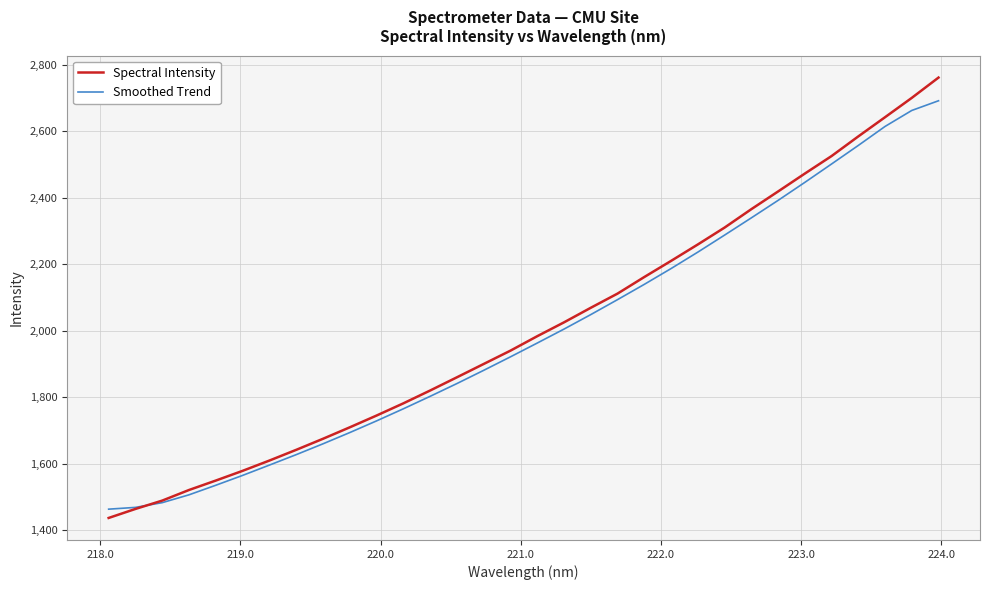

True or false: Spectral Intensity and Smoothed Trend cross at least once.

True